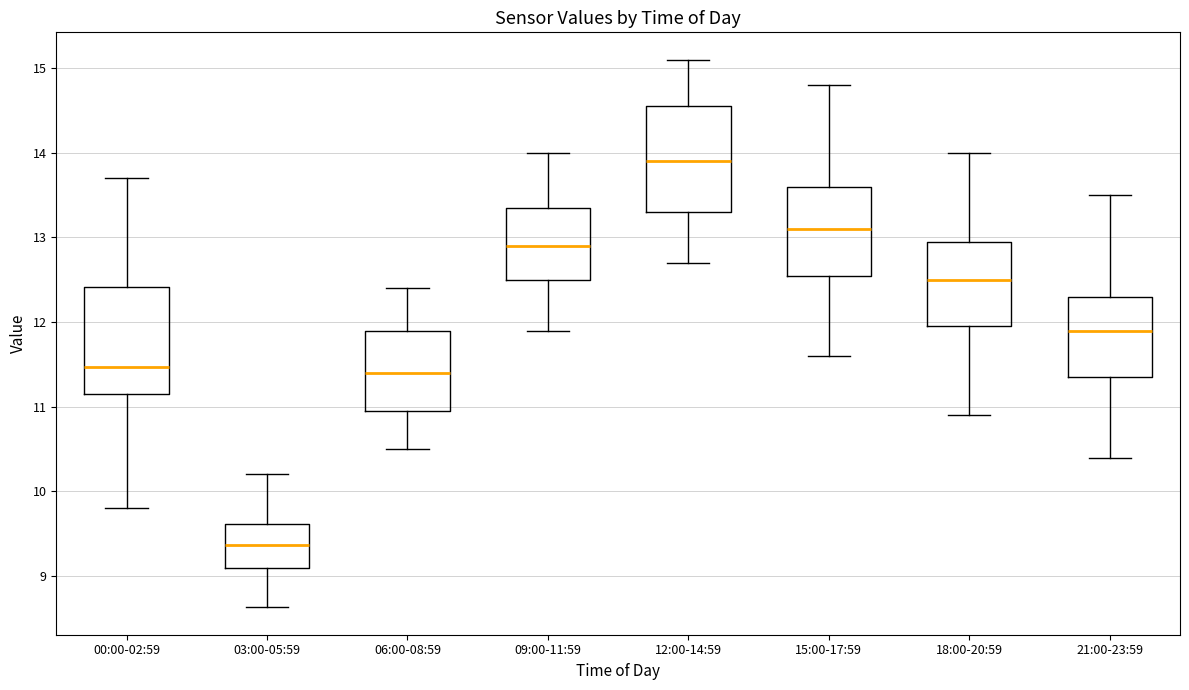

Reading left to right, transcribe this box plot: for each box, give where its median line is, the range the box spans, and where its two whiskers end, as read against the y-axis. The values are not printed on the chart, so give them approximately, as read against the axis.

00:00-02:59: median 11.5, box 11.2 to 12.4, whiskers 9.8 to 13.7
03:00-05:59: median 9.4, box 9.1 to 9.6, whiskers 8.6 to 10.2
06:00-08:59: median 11.4, box 11.0 to 11.9, whiskers 10.5 to 12.4
09:00-11:59: median 12.9, box 12.5 to 13.4, whiskers 11.9 to 14.0
12:00-14:59: median 13.9, box 13.3 to 14.6, whiskers 12.7 to 15.1
15:00-17:59: median 13.1, box 12.6 to 13.6, whiskers 11.6 to 14.8
18:00-20:59: median 12.5, box 12.0 to 13.0, whiskers 10.9 to 14.0
21:00-23:59: median 11.9, box 11.4 to 12.3, whiskers 10.4 to 13.5